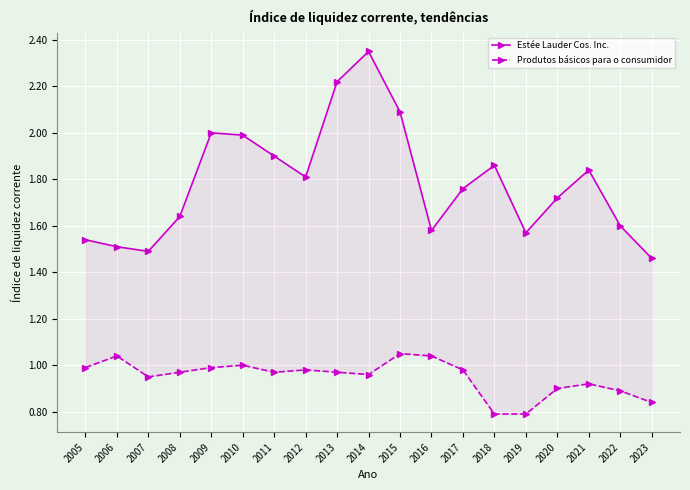

What is the sum of all Estée Lauder Cos. Inc. values?

33.9